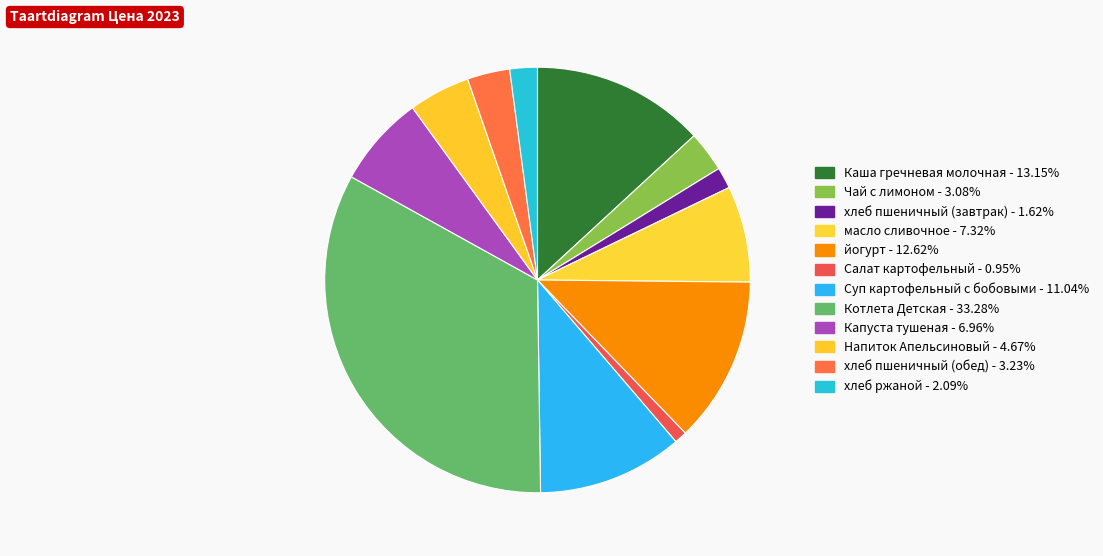

Which category has the biggest portion of the pie?

Котлета Детская